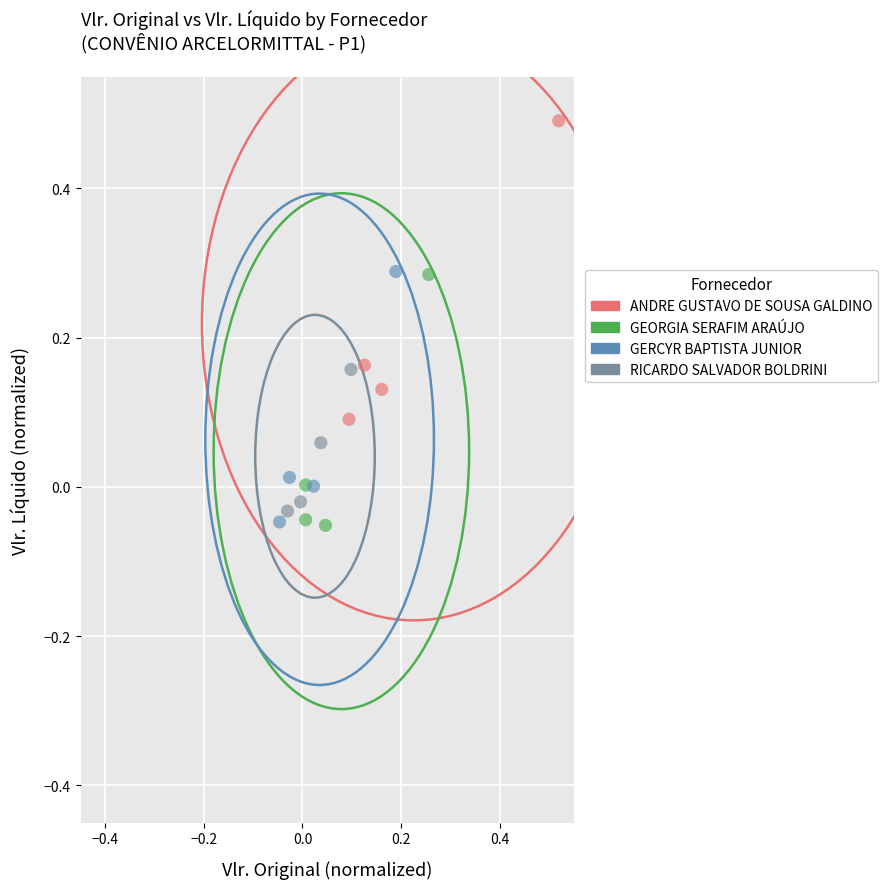

Which series reaches the maximum Y coordinate?

ANDRE GUSTAVO DE SOUSA GALDINO